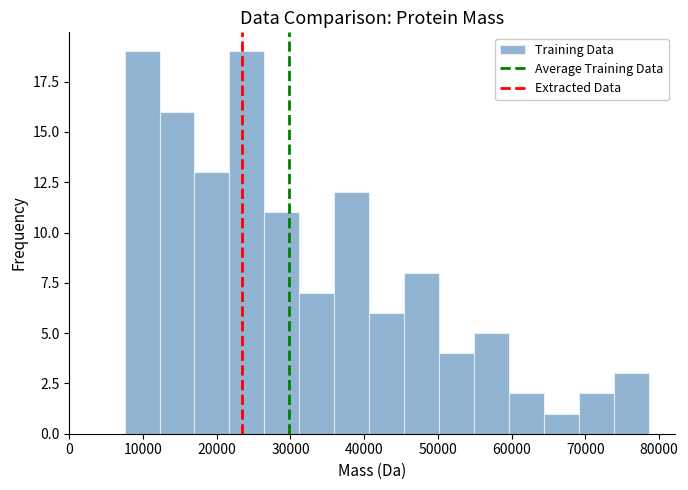

Reading left to right, list every bar in this chart as the range it spans on the x-axis followed by its height. Neither the bar edges nor the heights are printed on the chart, so give them approximately, as read against the axes.

7000 to 12000: 19
12000 to 17000: 16
17000 to 22000: 13
22000 to 26000: 19
26000 to 31000: 11
31000 to 36000: 7
36000 to 41000: 12
41000 to 45000: 6
45000 to 50000: 8
50000 to 55000: 4
55000 to 60000: 5
60000 to 64000: 2
64000 to 69000: 1
69000 to 74000: 2
74000 to 79000: 3